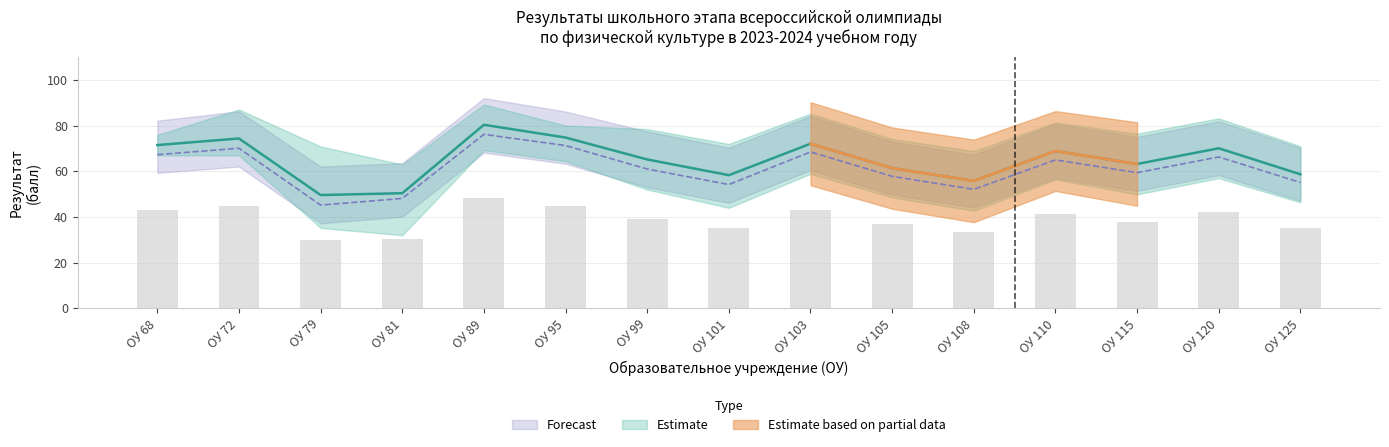

What is the difference between the highest and lowest values at 68?

9.0